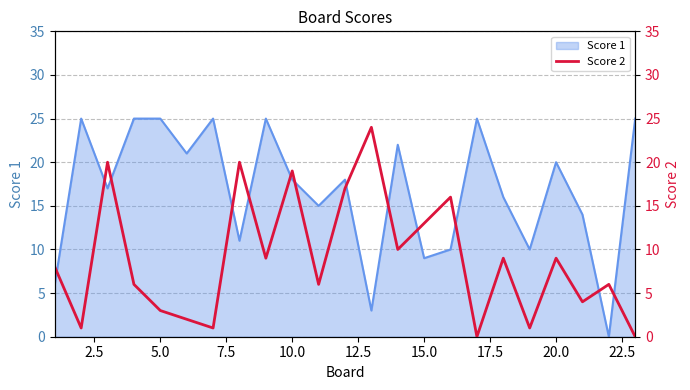

Is it true that Score 1 equals 7 at 20.0?

False